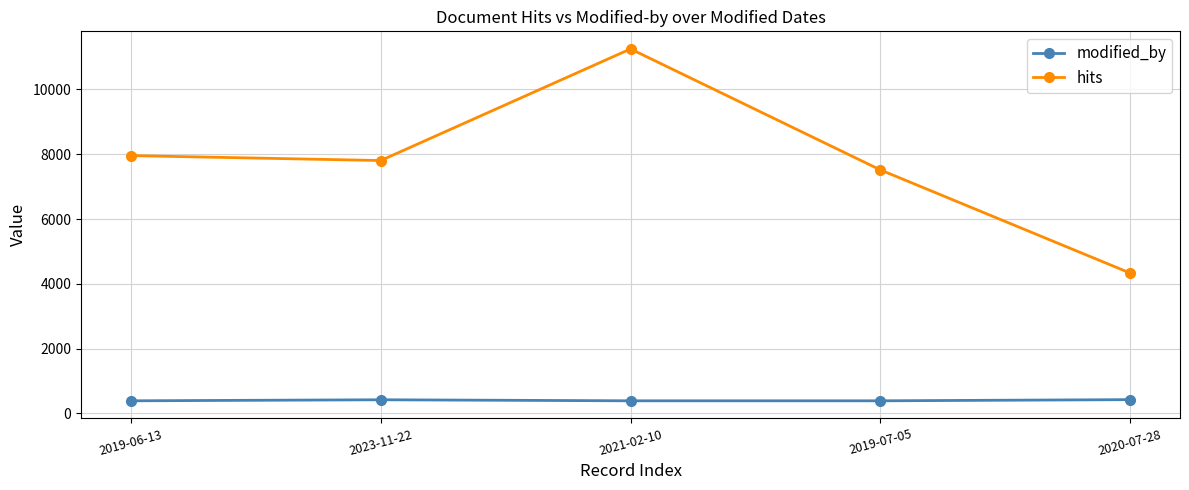

True or false: hits and modified_by cross at least once.

False